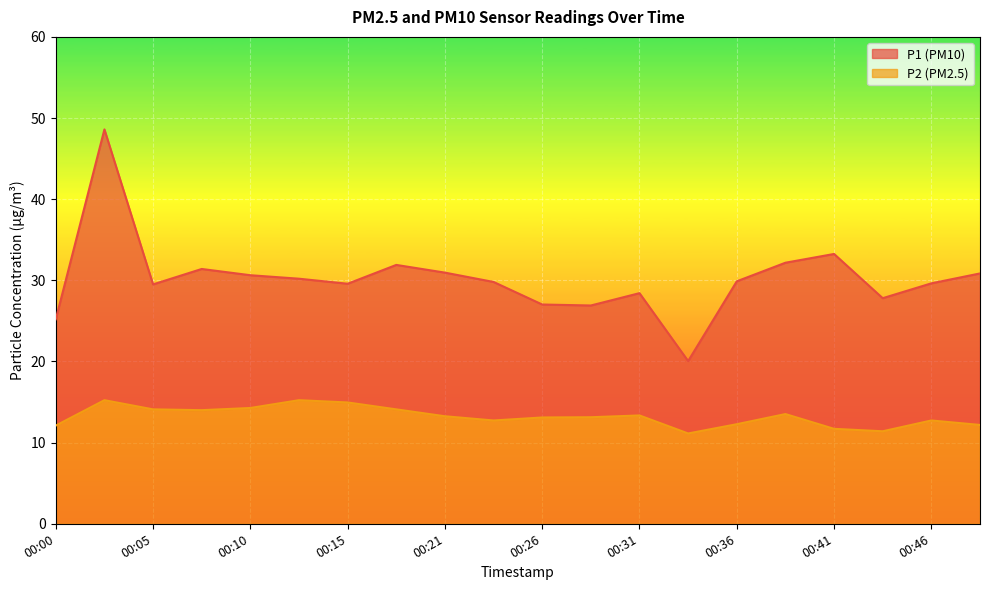

How many values in the P2 series are below 13?

8